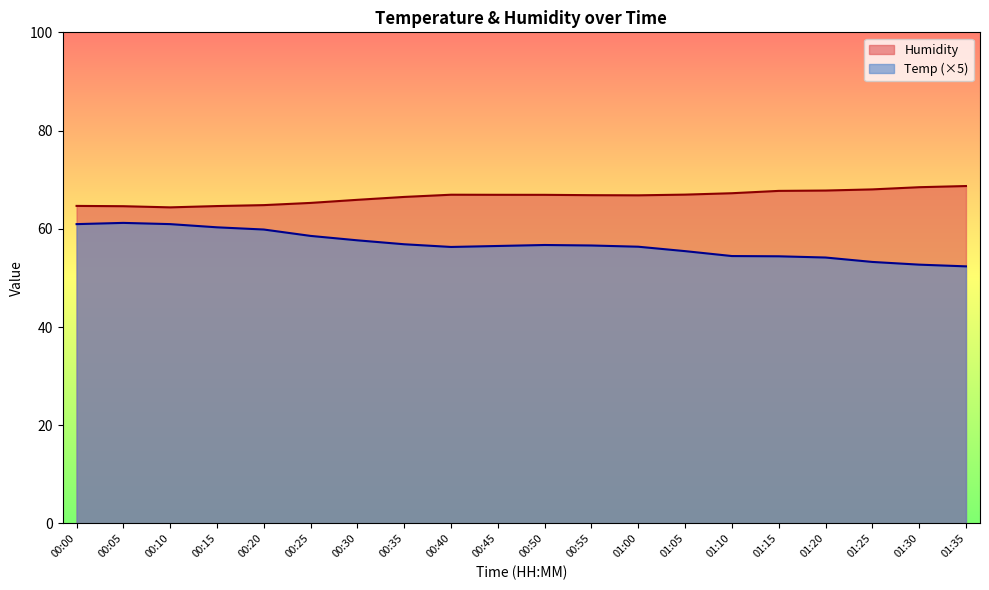

What are all the series names shown in the legend?

Humidity, Temp (×5)